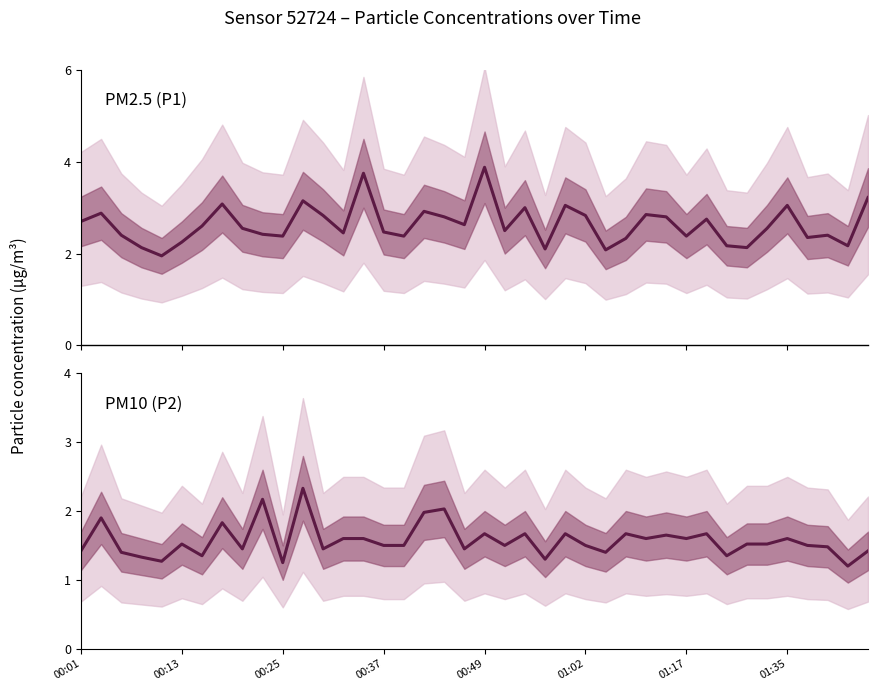

Does the chart have visible grid lines?

No